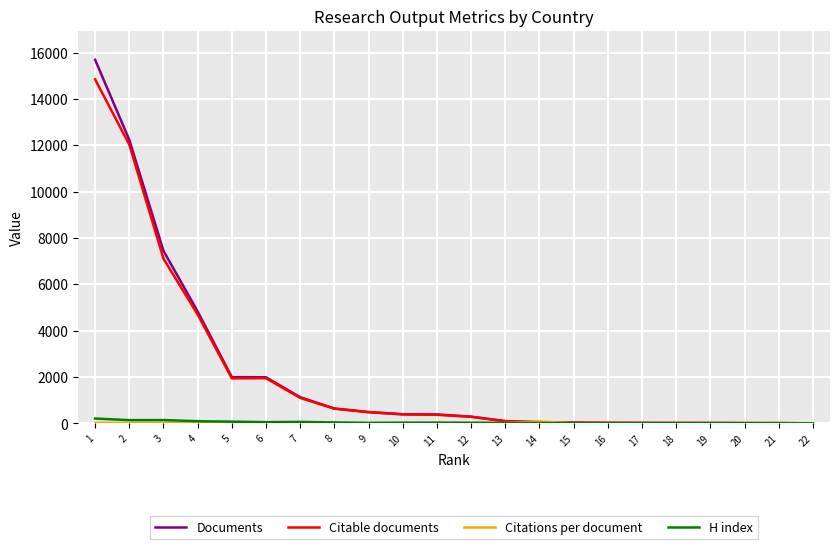

Which series has the largest range (max minus min)?

Documents